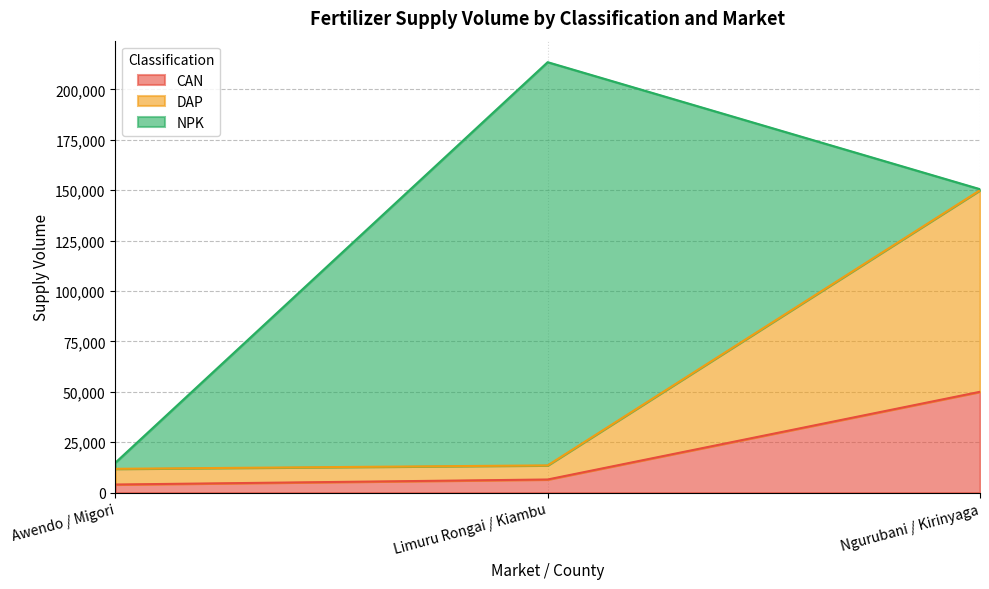

Which category has the highest value in the CAN series?

Ngurubani / Kirinyaga